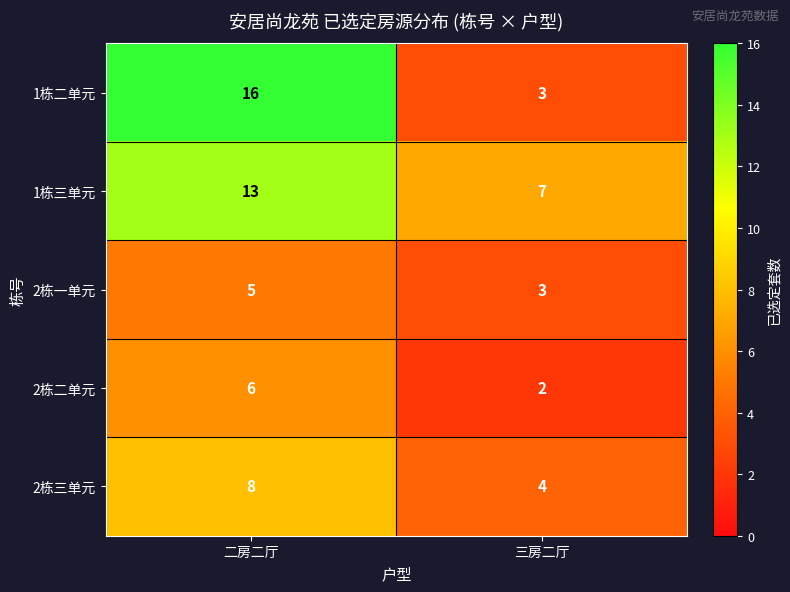

At 二房二厅, list the series in order from smallest to largest.

2栋一单元, 2栋二单元, 2栋三单元, 1栋三单元, 1栋二单元